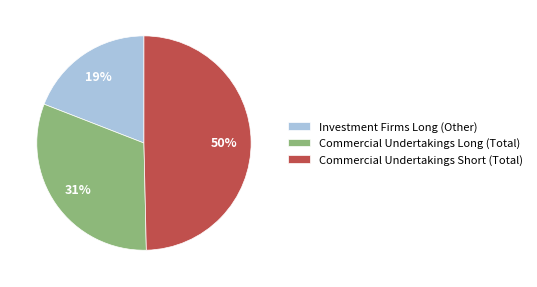

To the nearest percent, what is the average slice percentage?

33%